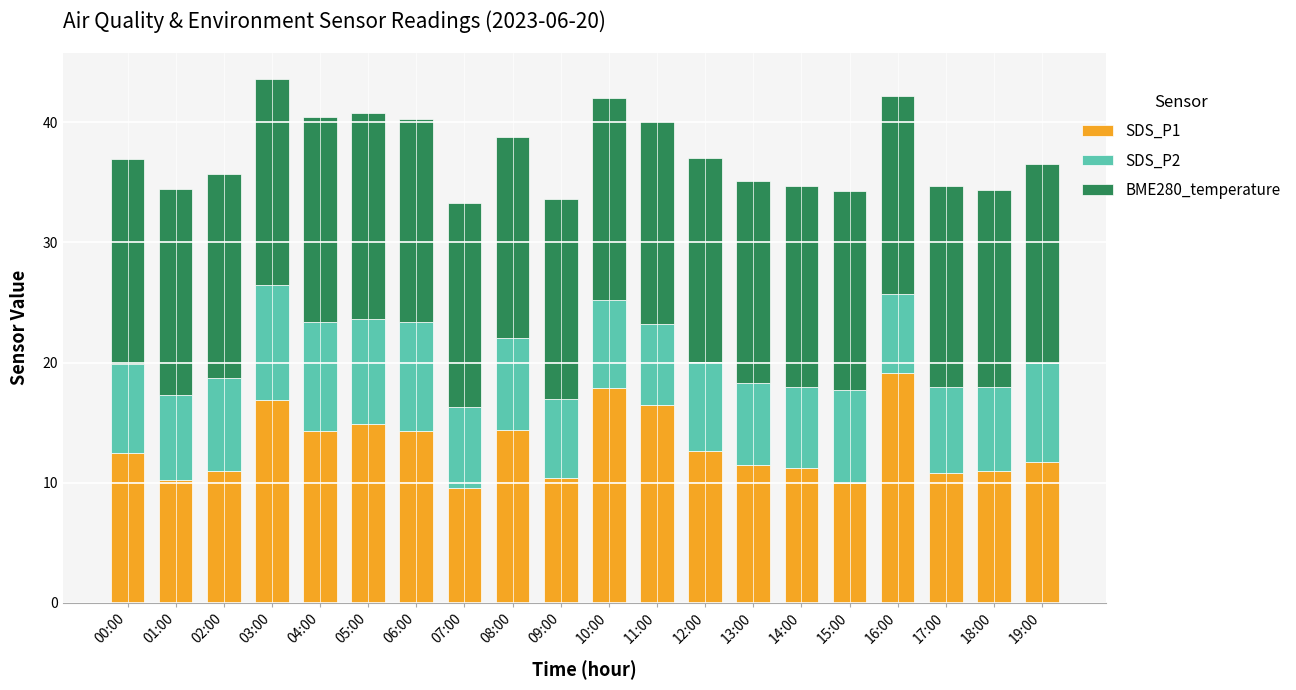

True or false: SDS_P1 has a value of 11.0 at 18:00.

True